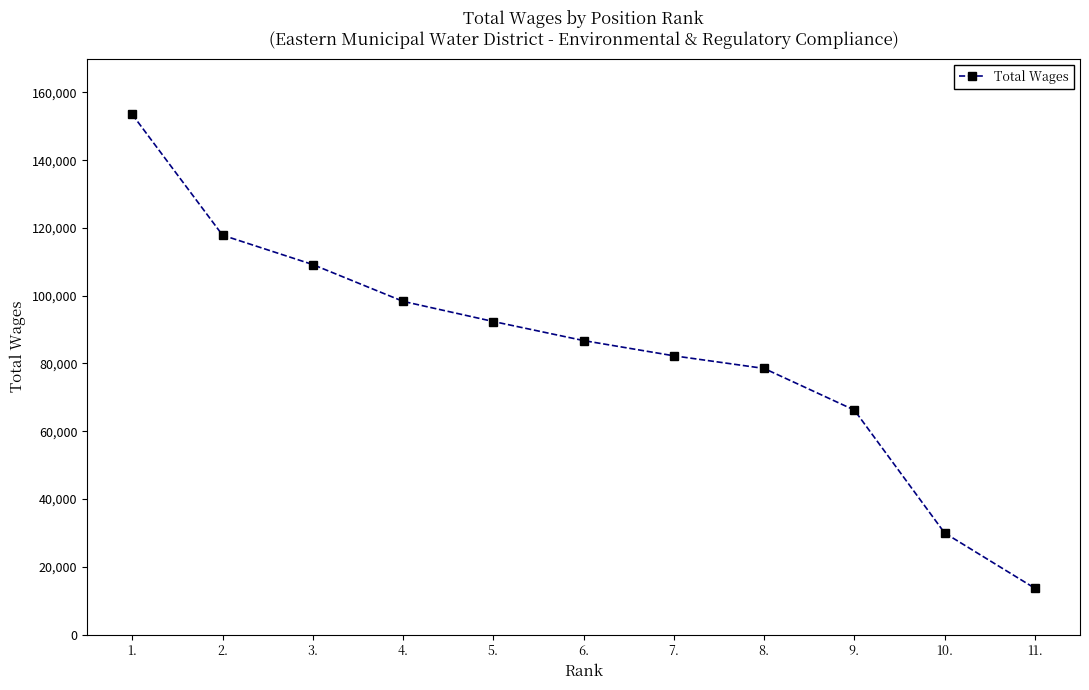

Reading left to right, list all the values displayed in this chart.

1.=153493	2.=117869	3.=109198	4.=98338	5.=92392	6.=86765	7.=82269	8.=78541	9.=66249	10.=29983	11.=13663